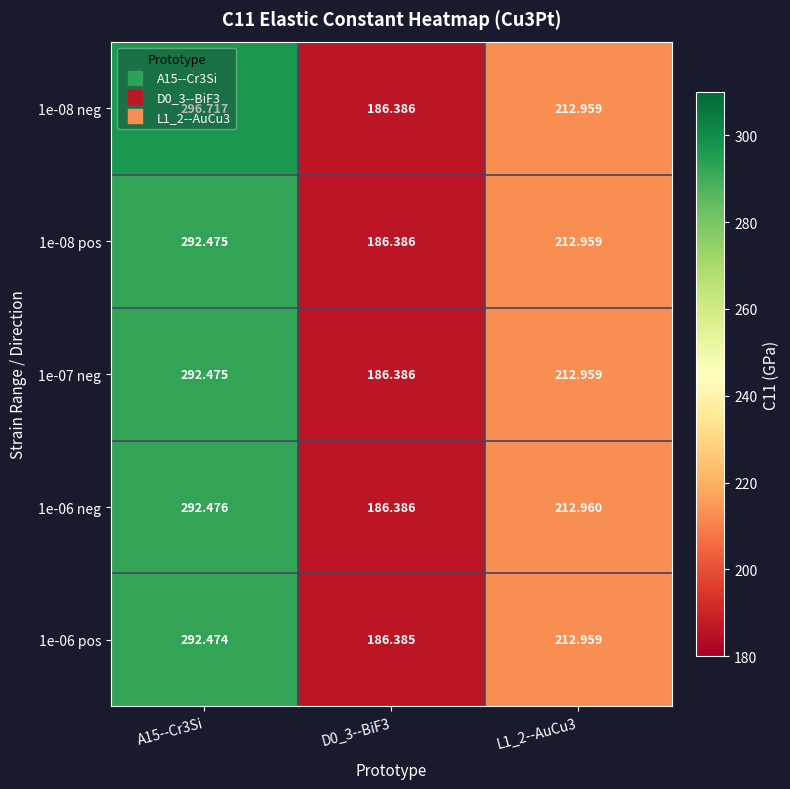

Which series changed the most between A15--Cr3Si and D0_3--BiF3?

1e-08 neg